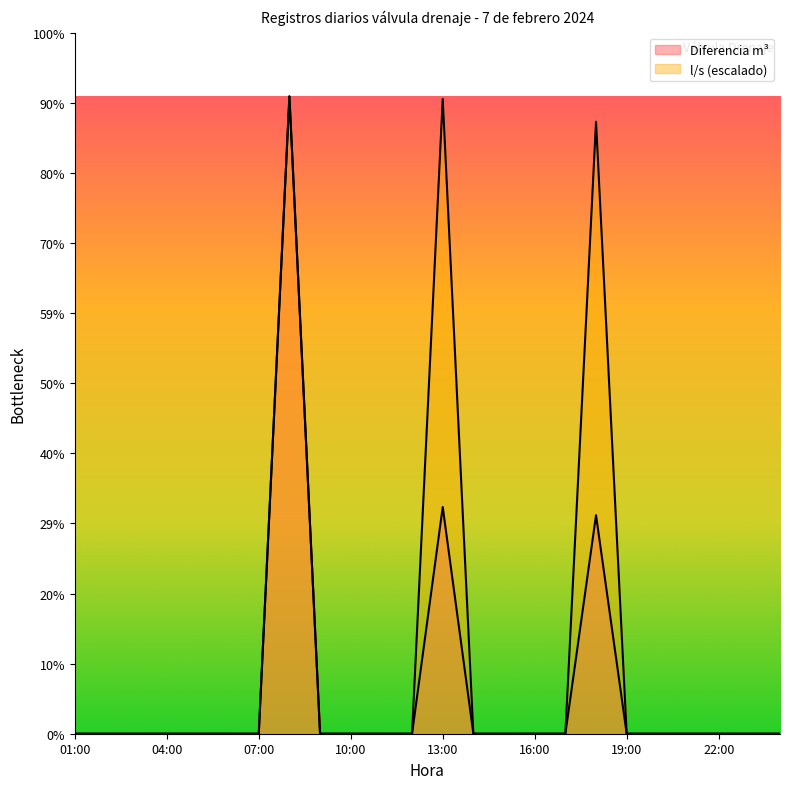

Which series has the largest total across all categories?

l/s